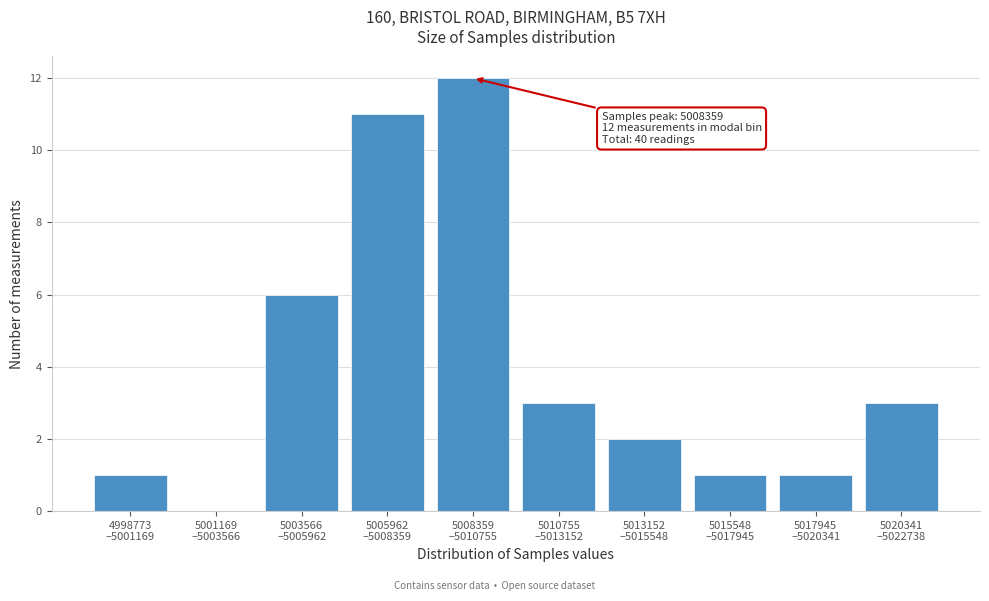

What is the sum of all values?

40